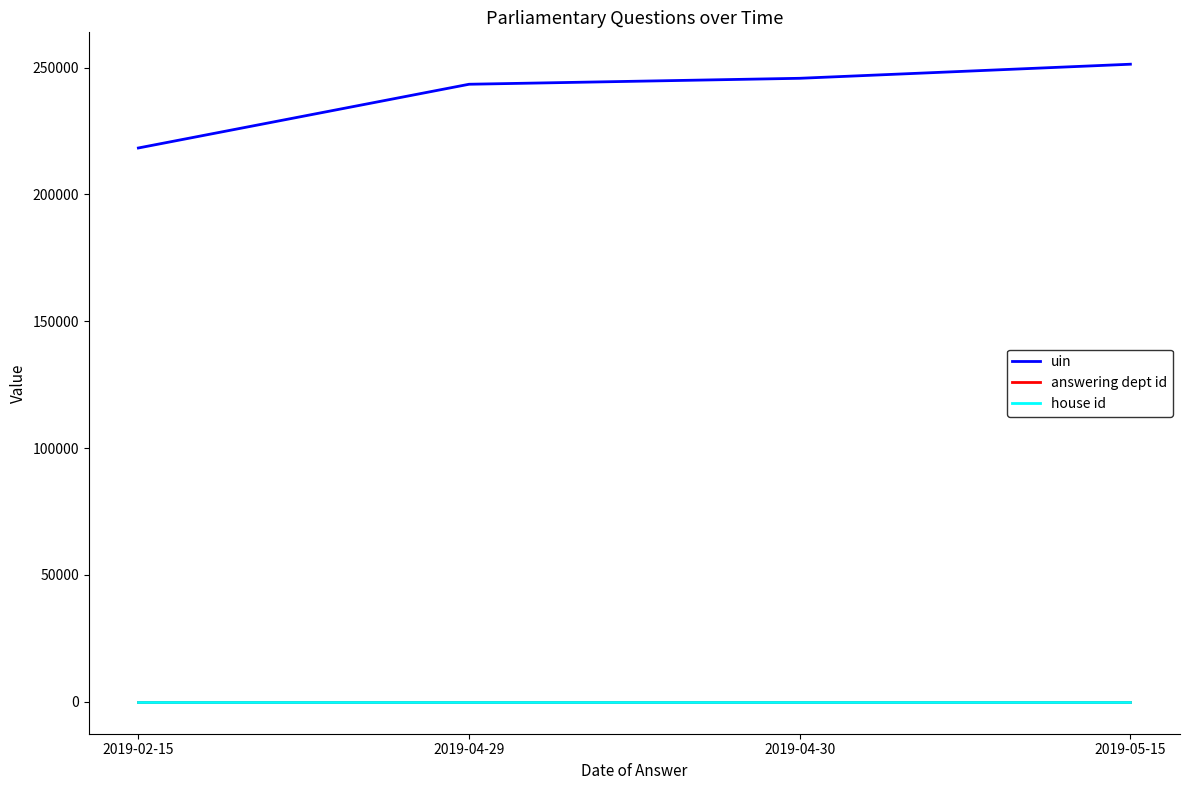

Reading left to right, what are all the values shown in this chart?

uin: 218292	243412	245760	251309
answering dept id: 10	10	10	10
house id: 1	1	1	1